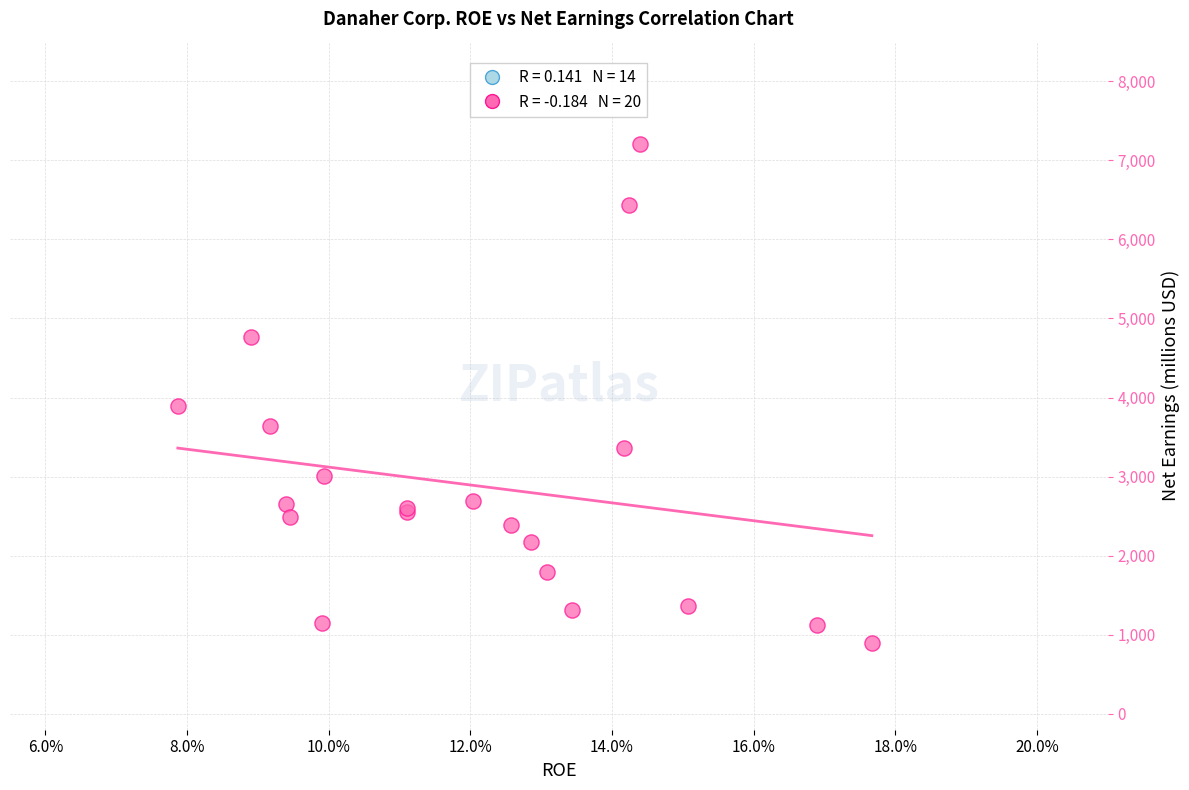

What Y value in the scatter plot is closest to 4053?

3899